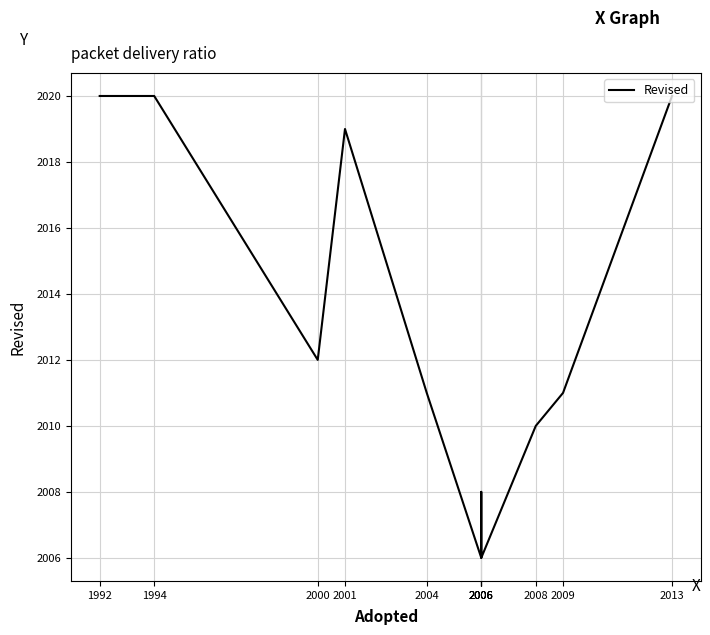

What is the minimum value shown in the chart?

2006